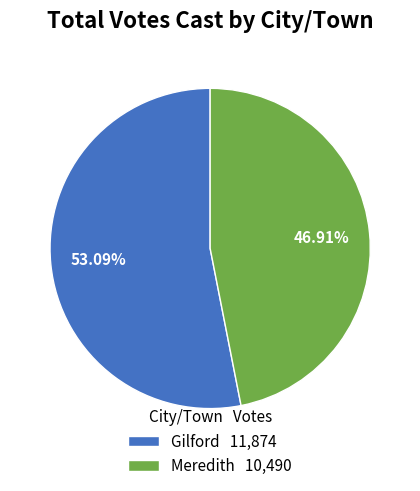

What is the smallest slice in the pie chart?

Meredith